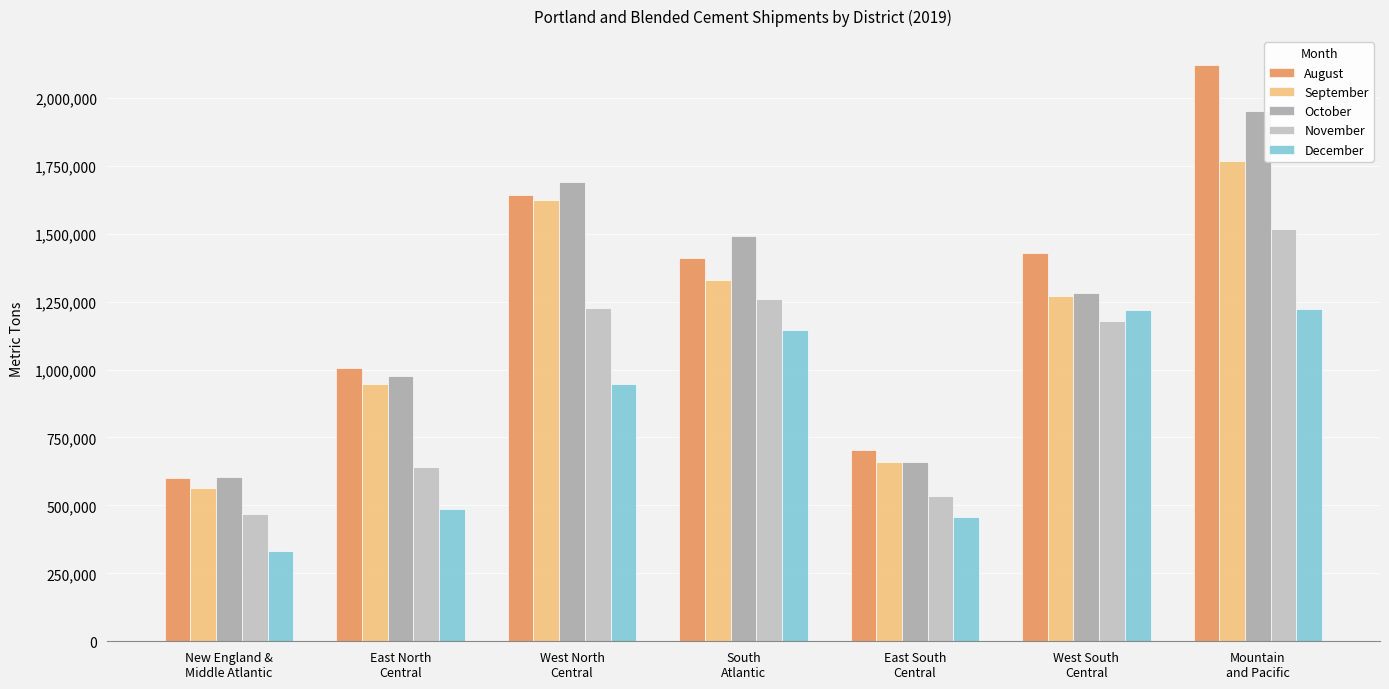

Is the value of October at East North
Central greater than the value of November at West South
Central?

No